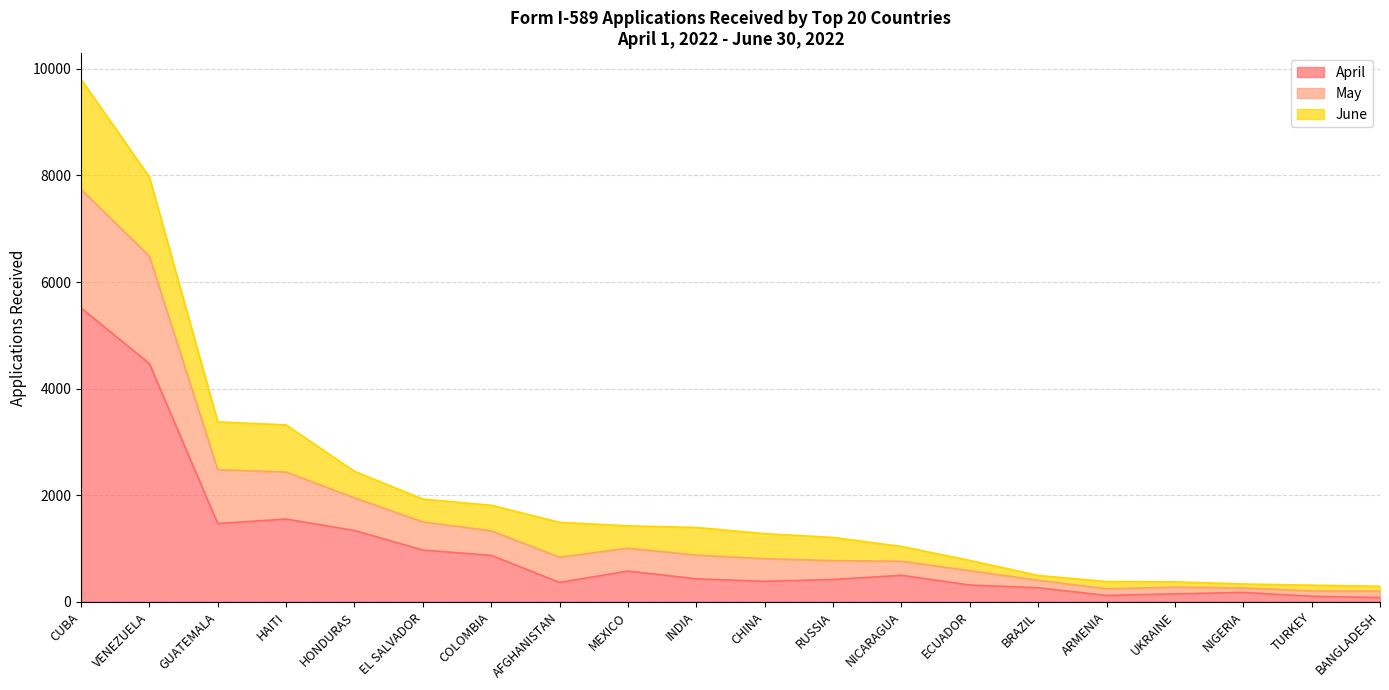

At which category is the sum across all series the highest?

CUBA